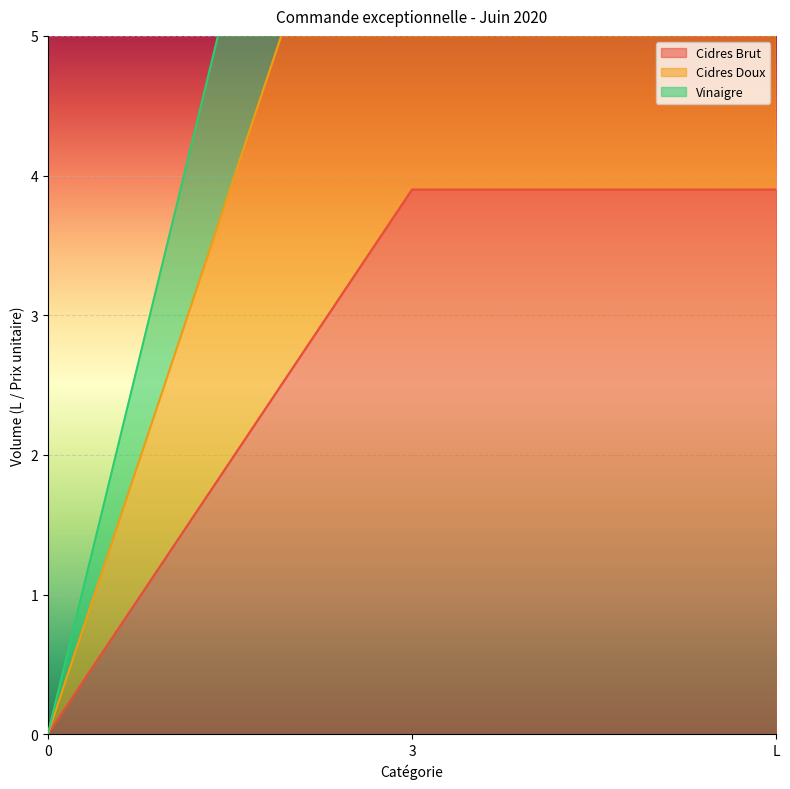

Which has a higher value, 3 or 0?

3